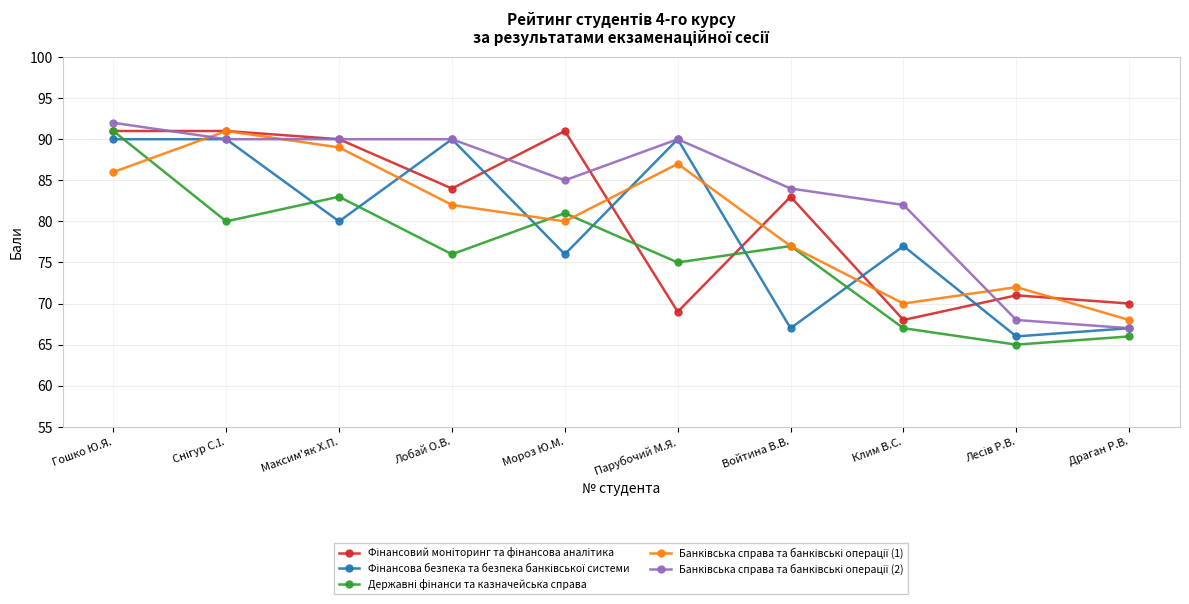

At which category does the chart reach its peak across all series?

Гошко Ю.Я.